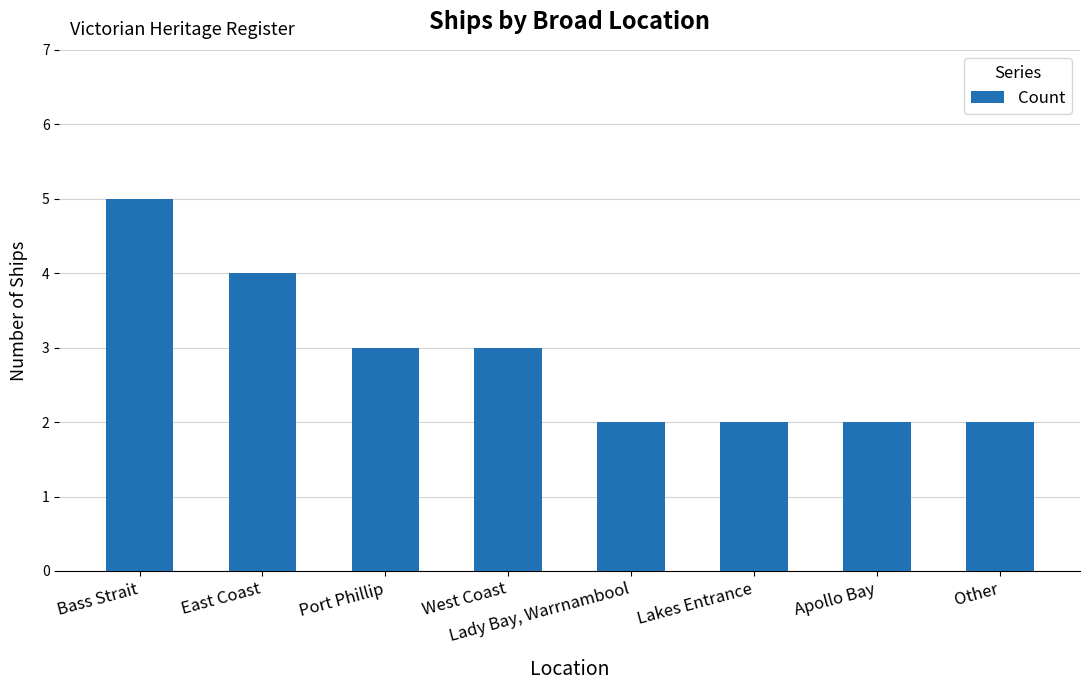

What is the sum of all values?

23